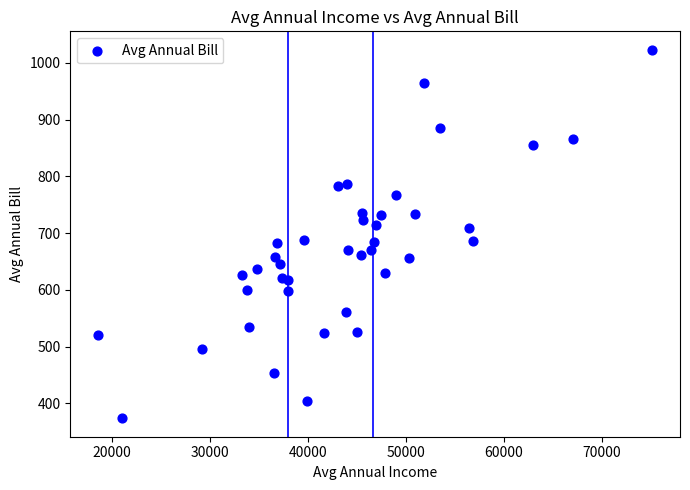

What is the range of Y values (max minus min)?

649.5